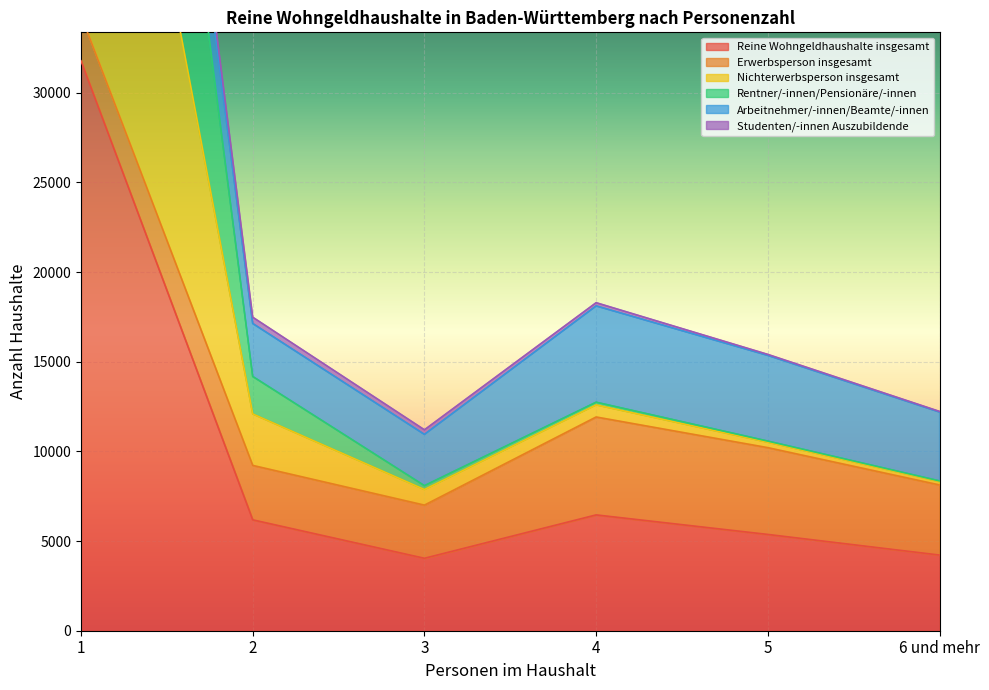

What is the difference between the maximum and second lowest values in the Studenten/-innen Auszubildende series?

80475